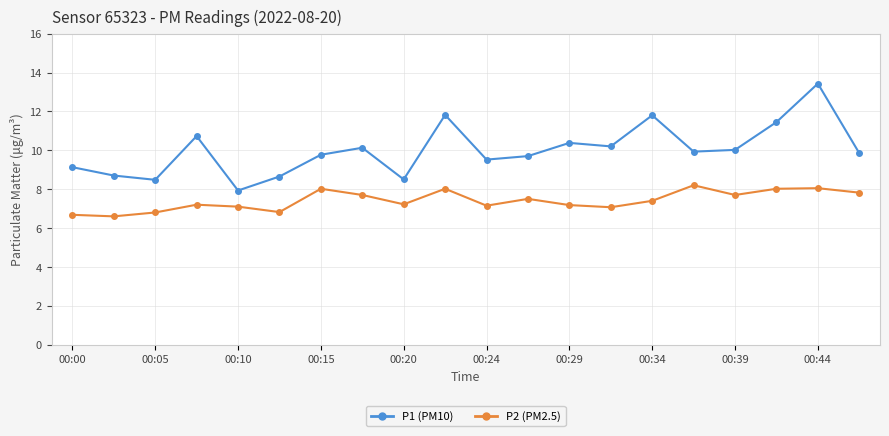

How many series are shown in this chart?

2